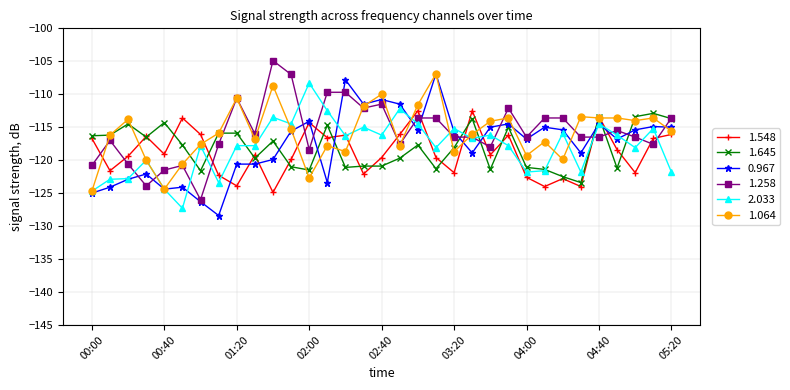

Which series ends up on top after the final intersection of 1.258 and 1.548?

1.258